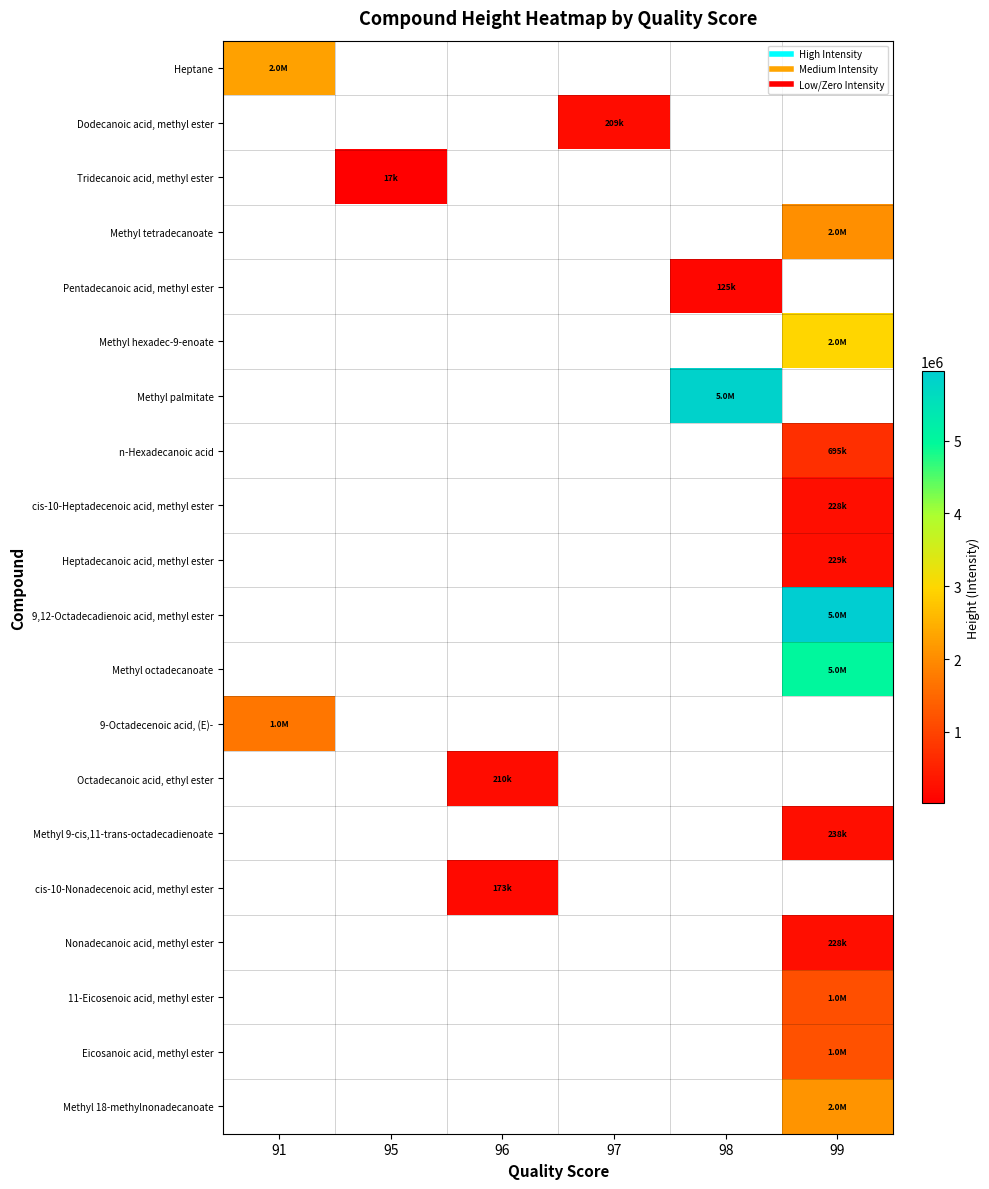

What is the minimum value for row_0?

2285271.0